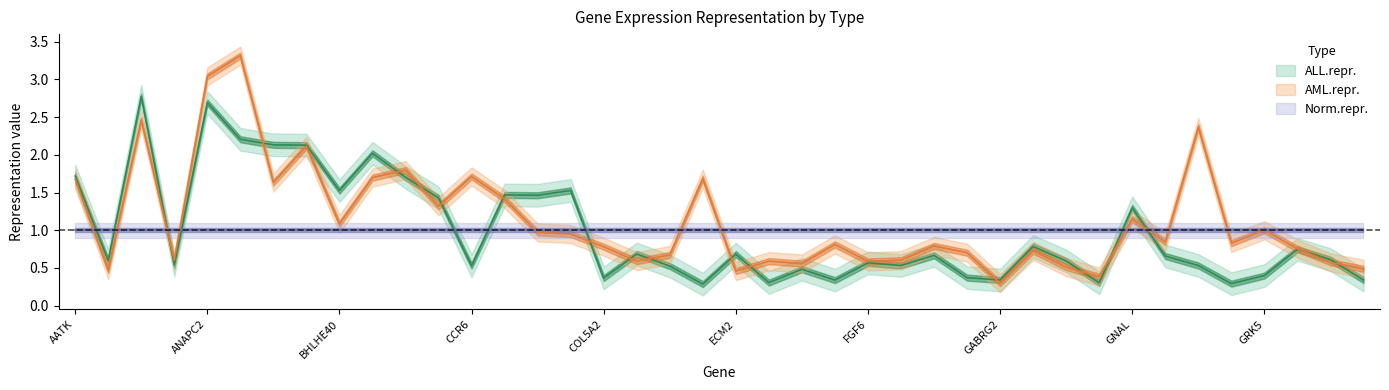

What is the sum of all ALL.repr. values?

39.2